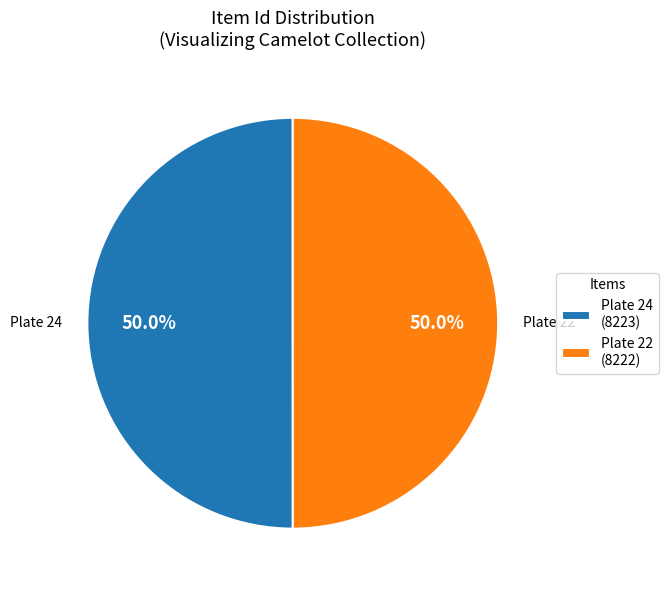

How many segments does this pie chart have?

2